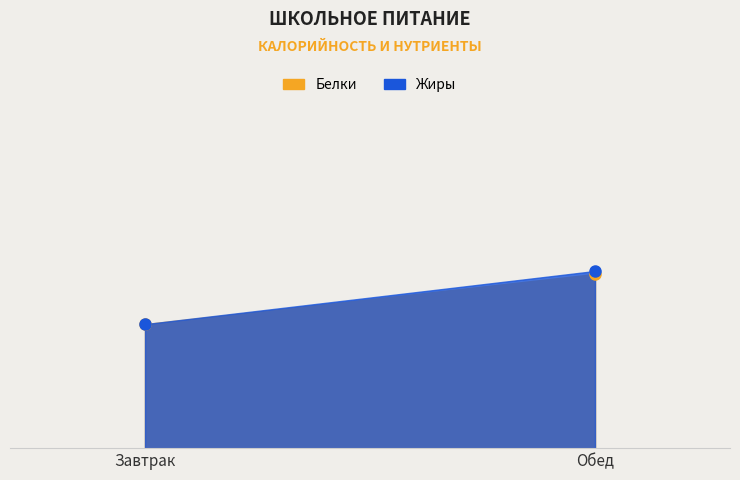

What is the maximum value shown in the chart?

30.0